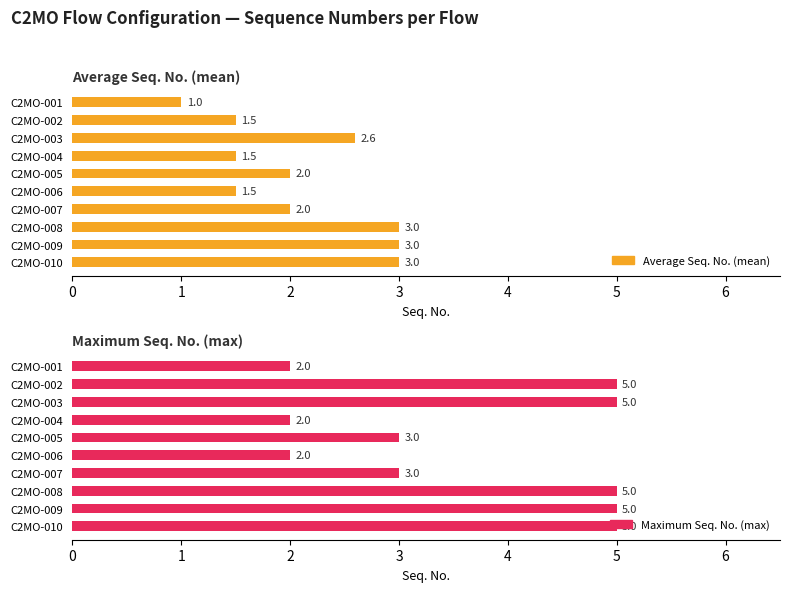

How many groups of bars are there?

10